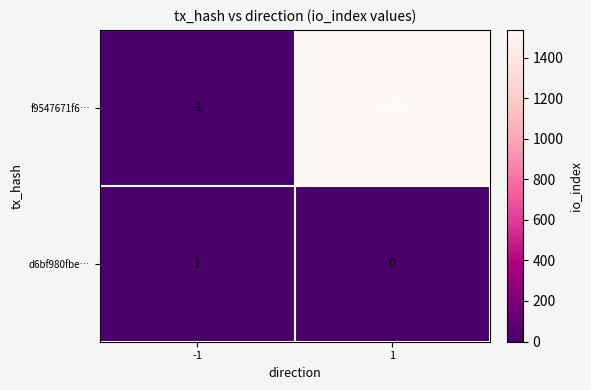

What is the maximum value shown in the chart?

1538